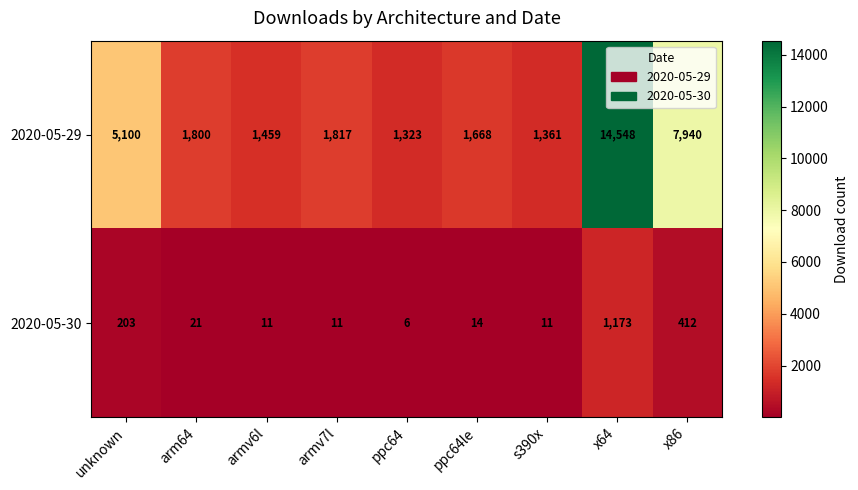

Which series has the largest range (max minus min)?

2020-05-29